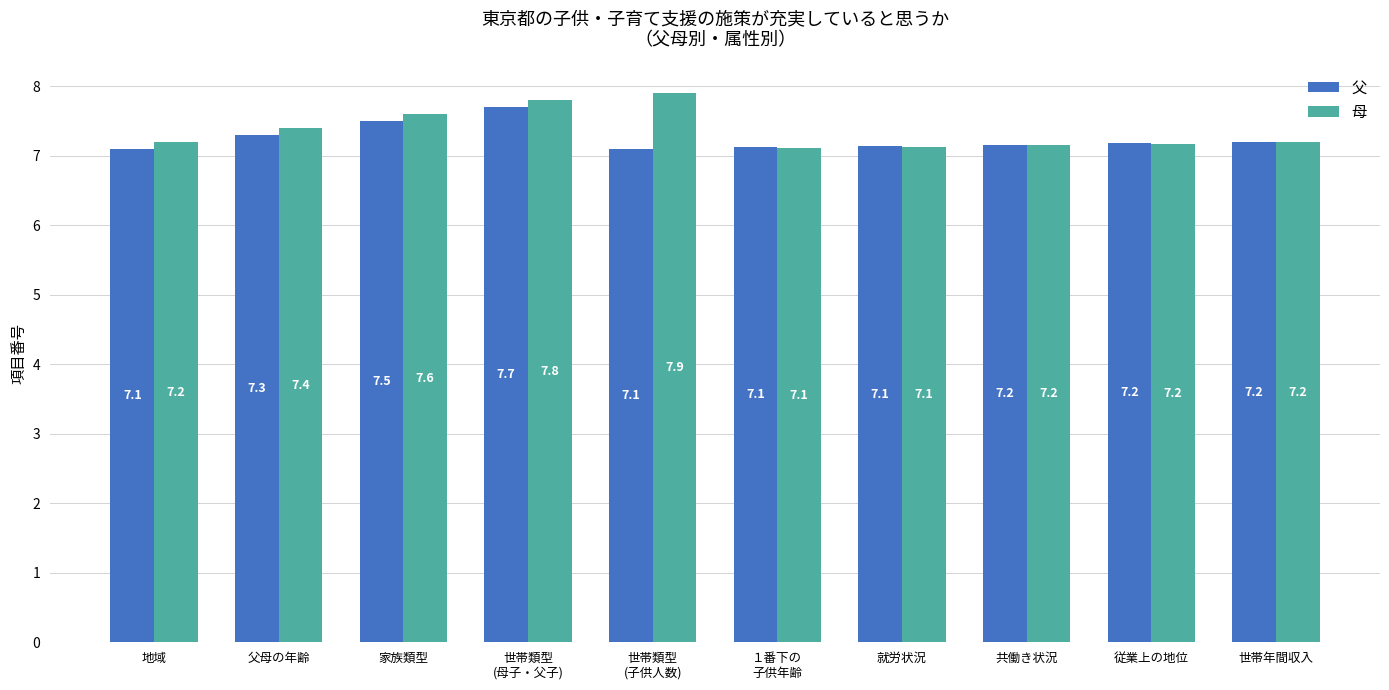

What is the total value across all series at 地域?

14.3